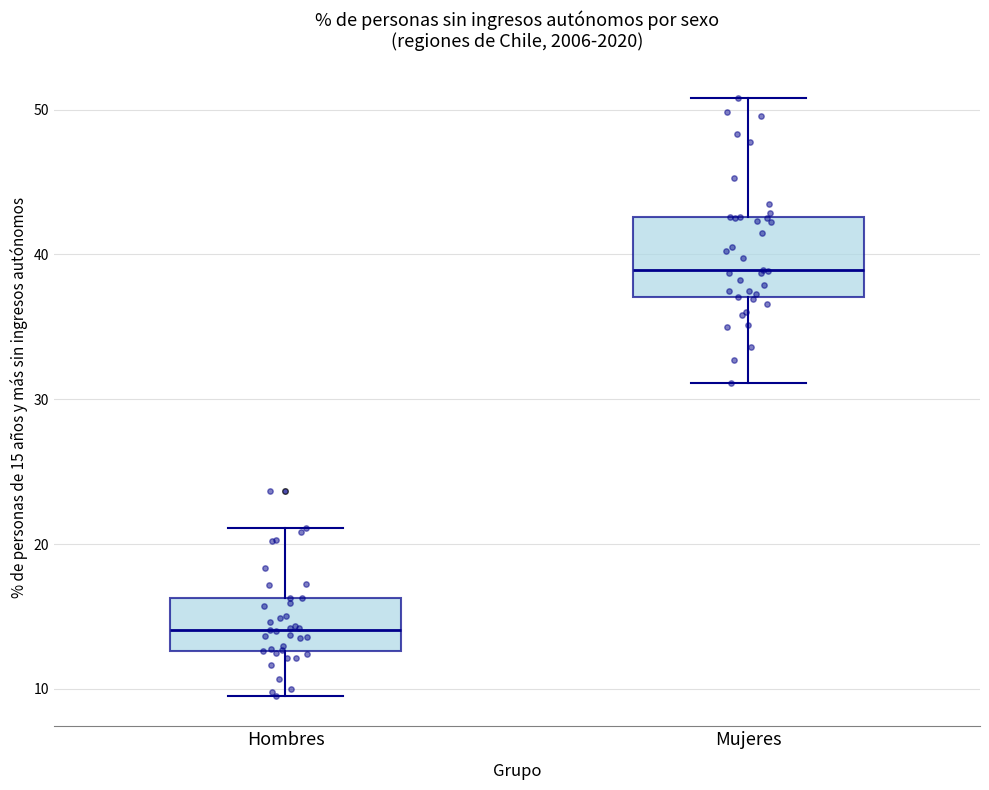

Reading left to right, read every box against the y-axis: the position of its median line, the range the box covers, and the ends of its whiskers. The values are not printed on the chart, so give them approximately, as read against the axis.

Hombres: median 14, box 13 to 16, whiskers 9 to 21
Mujeres: median 39, box 37 to 43, whiskers 31 to 51